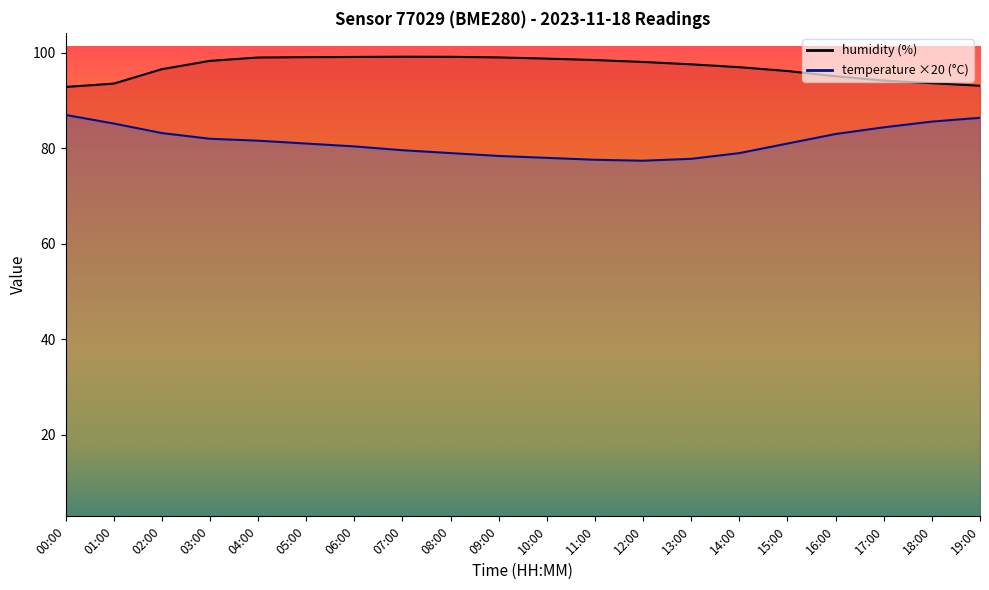

At how many categories does at least one series exceed 85?

20